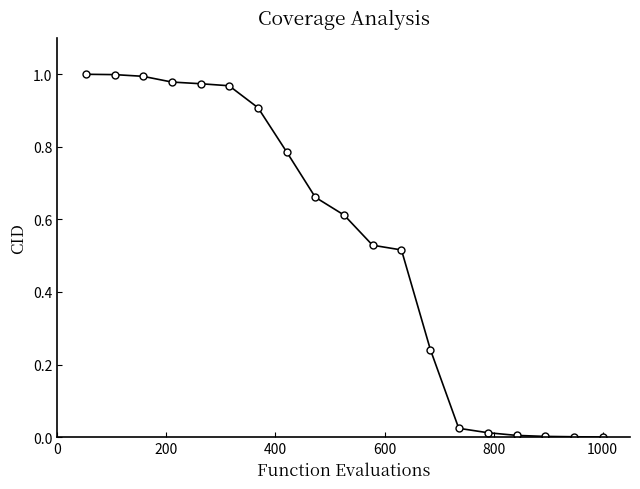

What is the sum of all values?

10.2